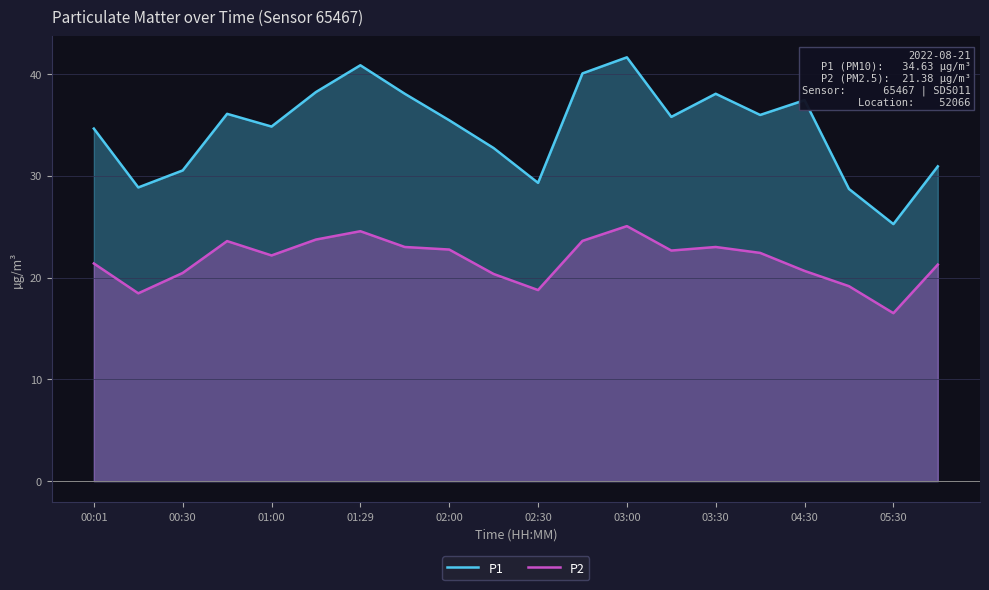

At which label does P2 reach its minimum?

05:30